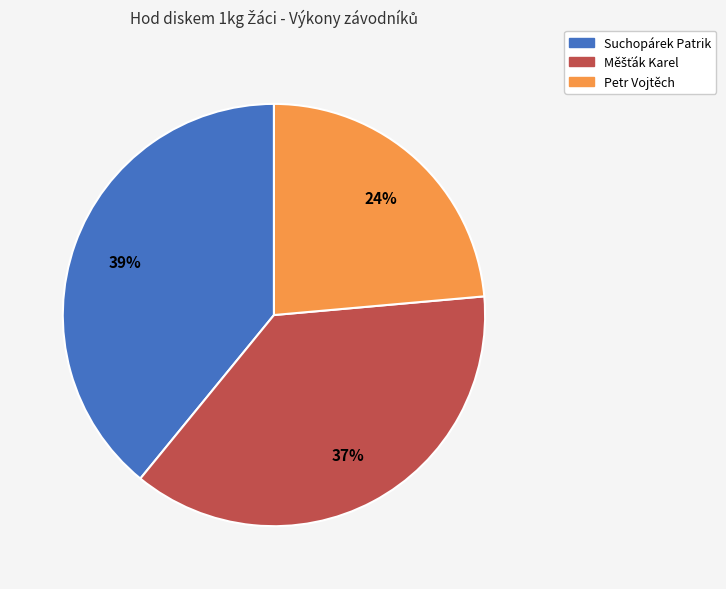

Count the number of slices in the pie.

3